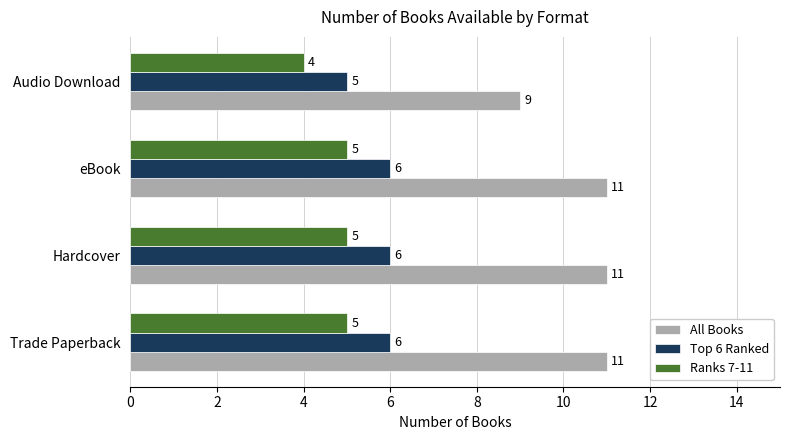

How many data points in Top 6 Ranked are less than 6?

1